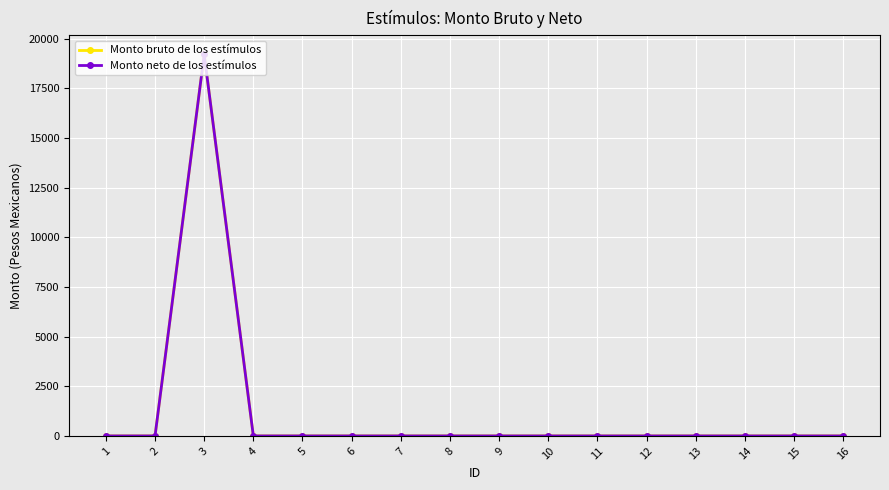

Does the chart have visible grid lines?

Yes